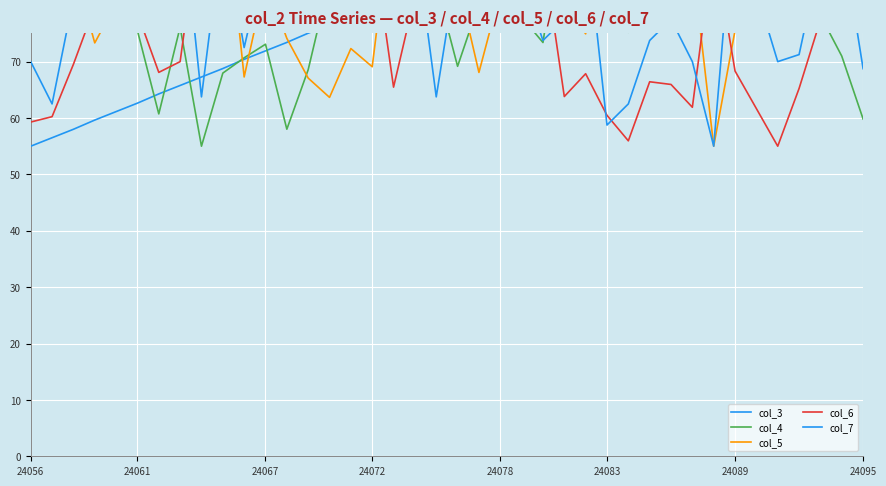

How many intersections are there between col_4 and col_3?

13